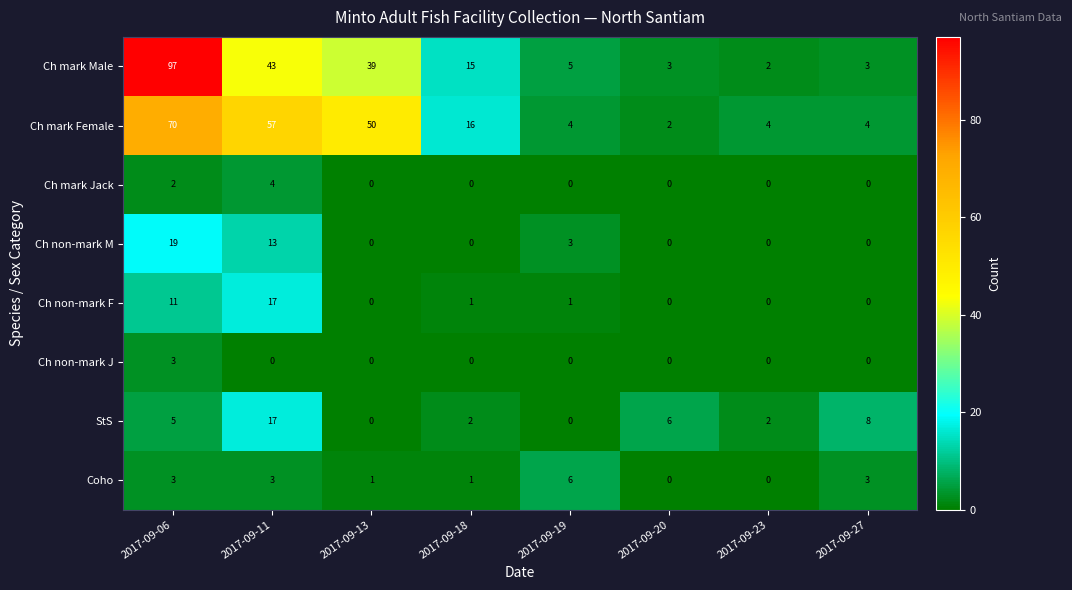

Between 2017-09-11 and 2017-09-18, which series saw the biggest shift?

Ch mark Female